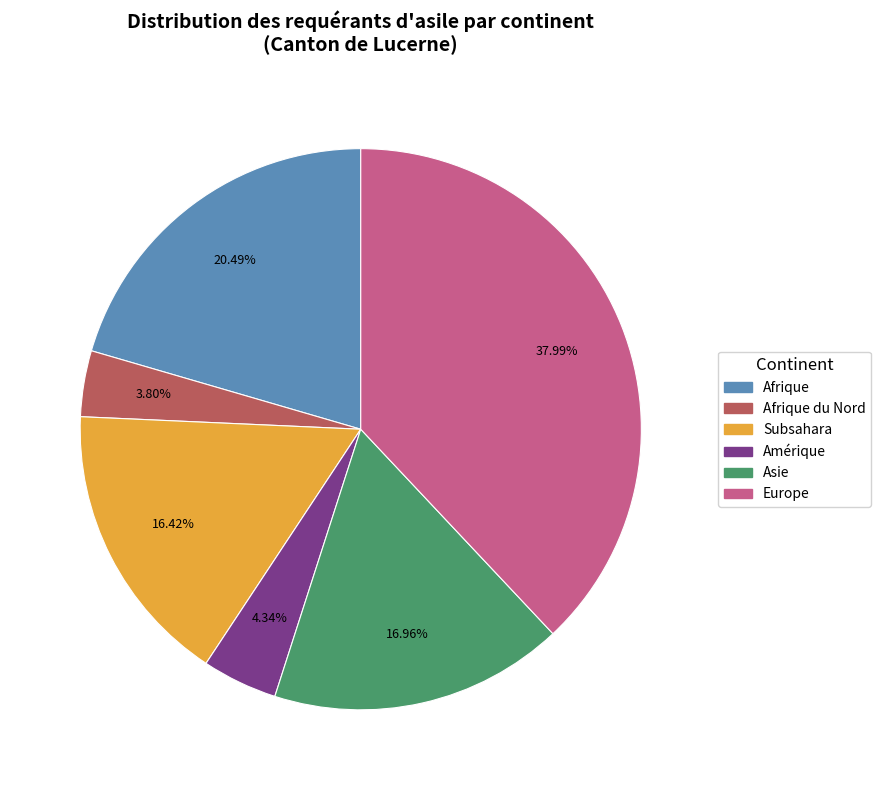

Count the number of slices in the pie.

6